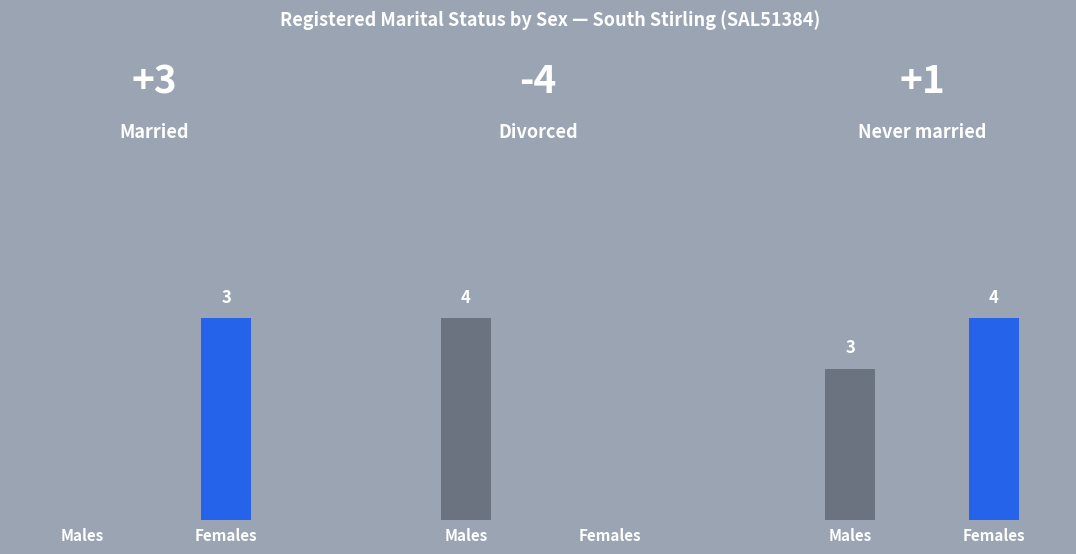

Which category has the lowest value across all series?

Married